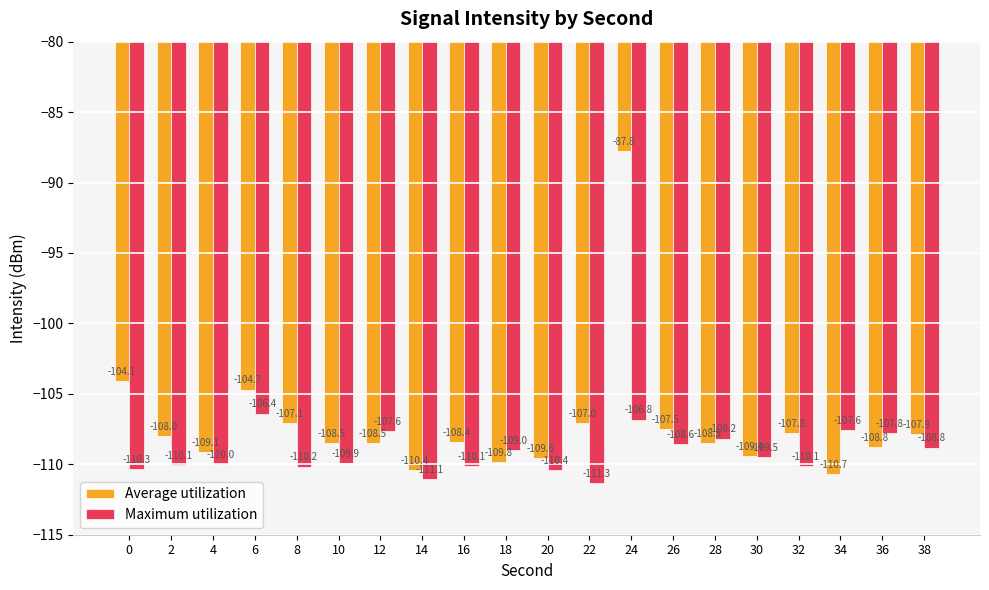

What is the value of the Average utilization bar at the 7th from the left?

-108.5